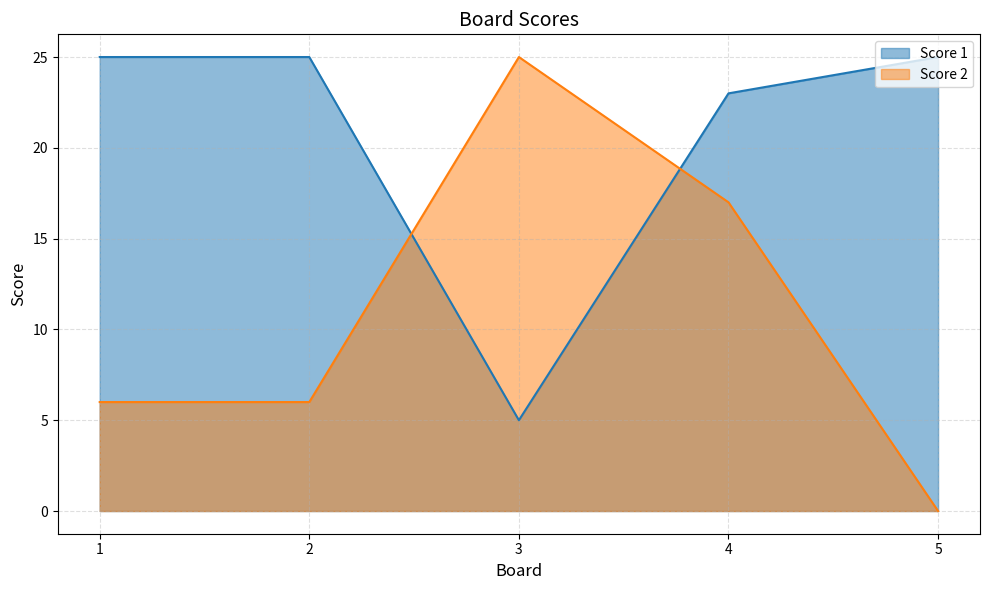

What is the difference between the maximum and minimum values in the Score 2 series?

25